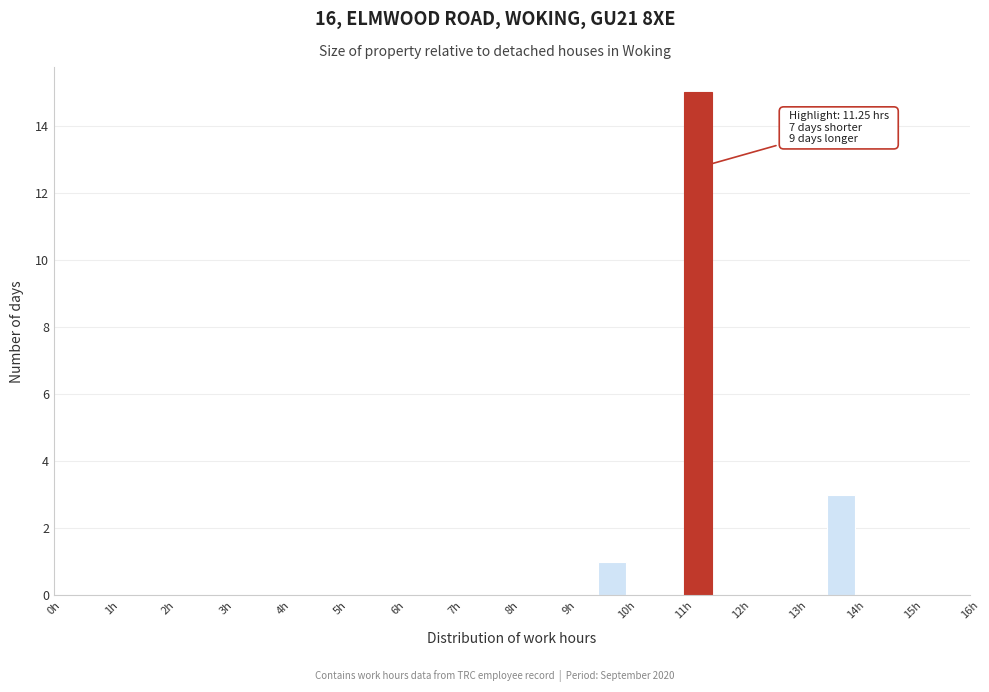

Which range on the x-axis has the tallest bar?

11.0 to 11.5